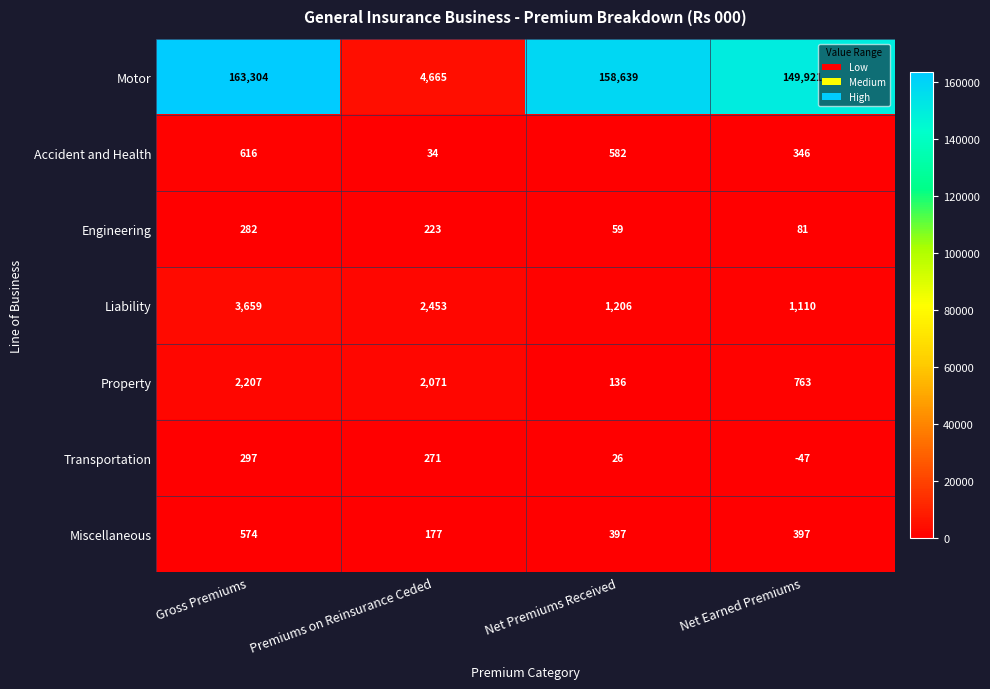

Which series has the largest total across all categories?

Motor